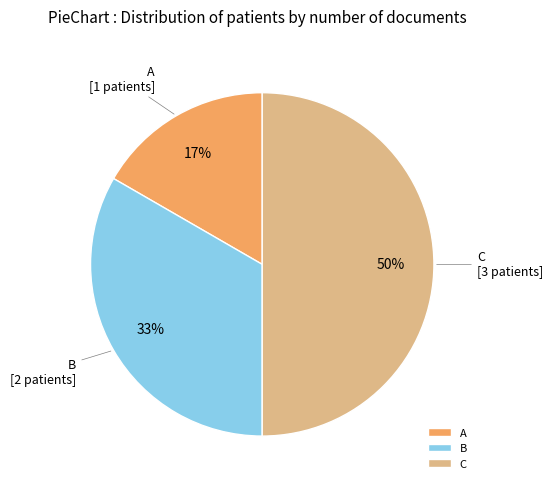

Do C and A together represent more than half of the pie?

Yes